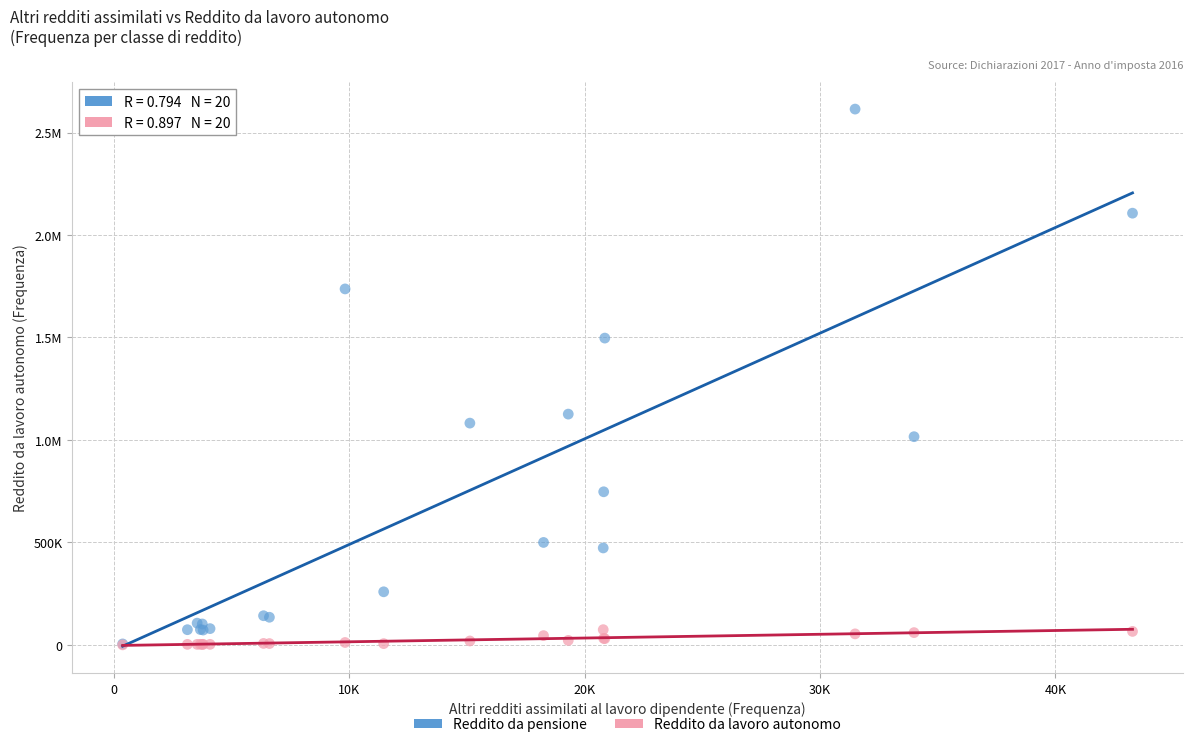

What are all the series names shown in the legend?

Reddito da pensione, Reddito da lavoro autonomo